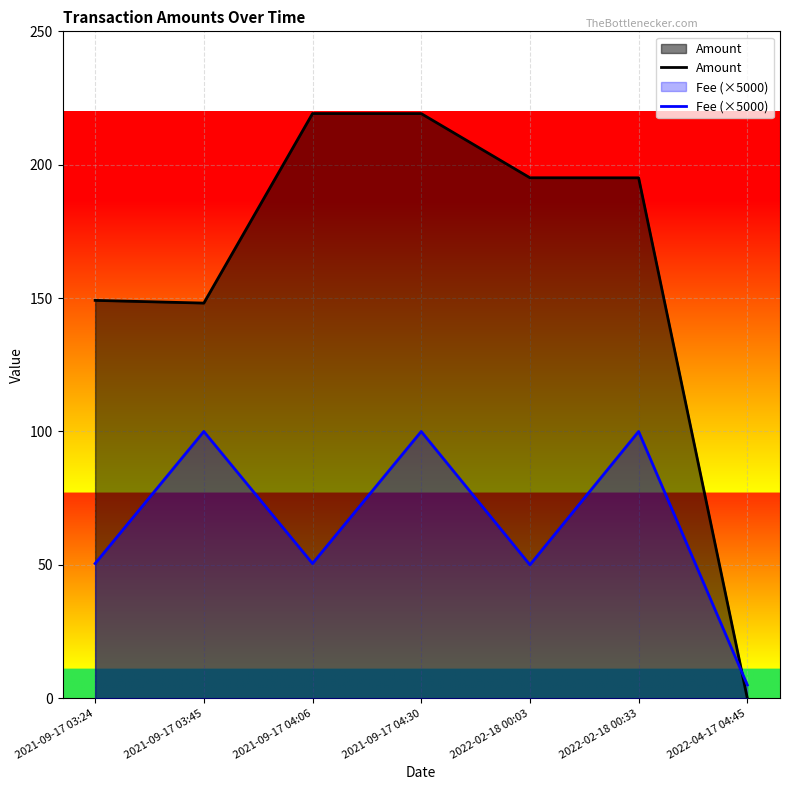

Where is the first local minimum for Fee (×5000)?

2021-09-17 04:06